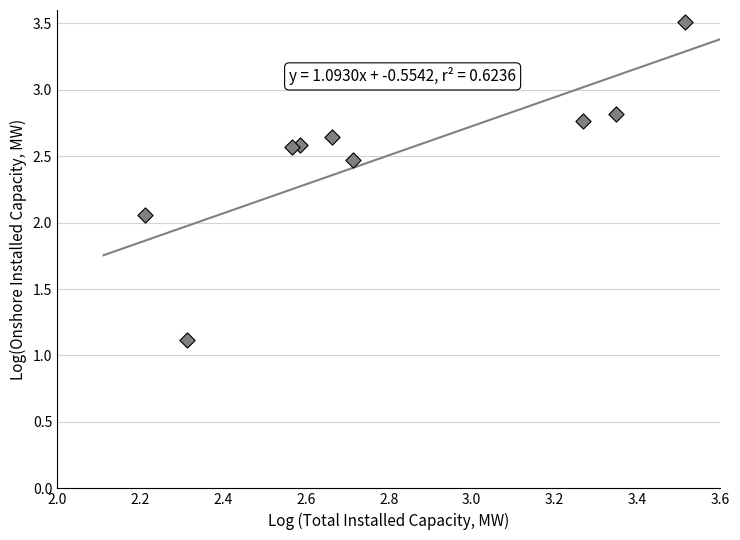

What is the average X value?

2.8